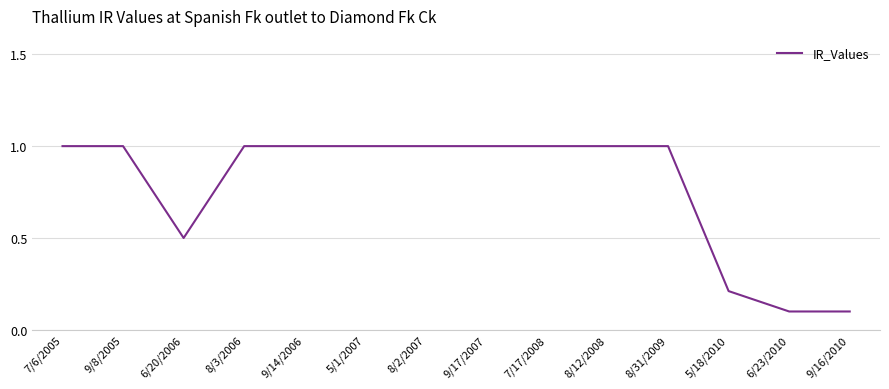

What is the difference between the maximum and second lowest values?

0.9